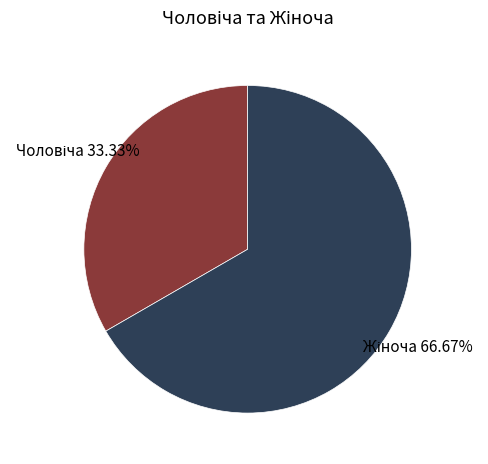

Does any single category account for the majority?

Yes